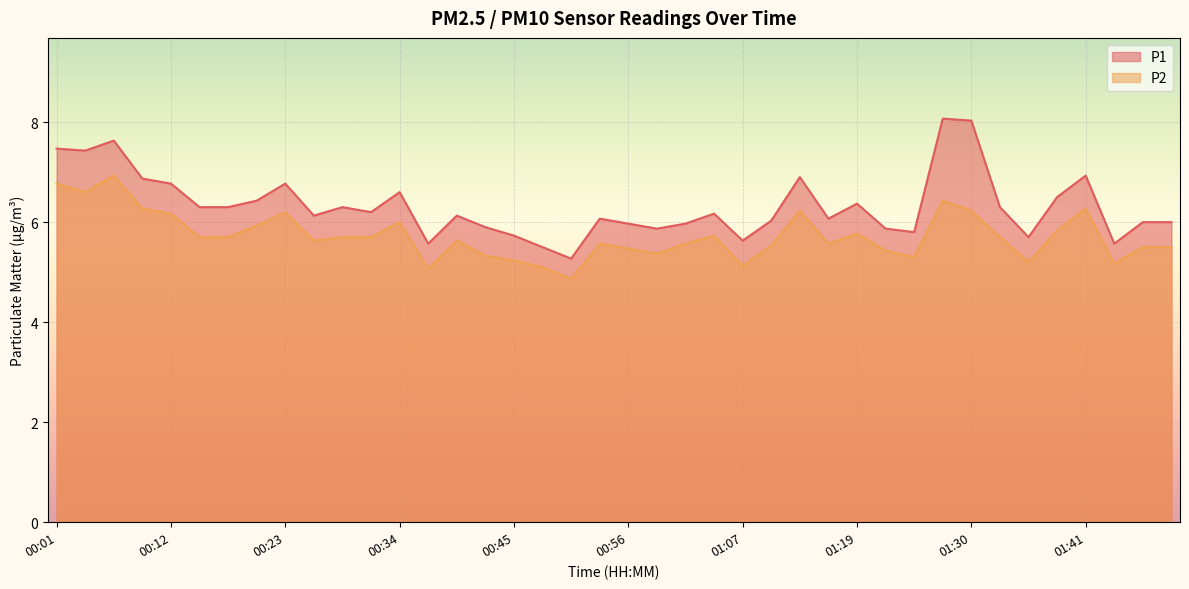

What is the average value of the P2 series?

5.7